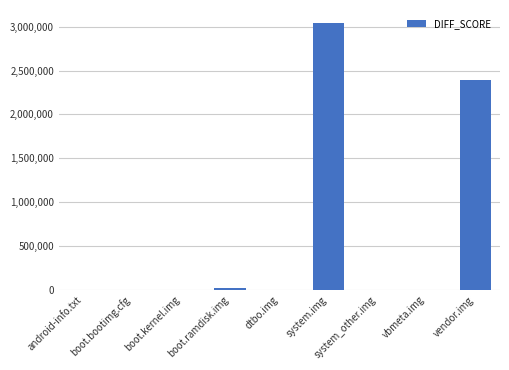

Which has a higher value, dtbo.img or vendor.img?

vendor.img